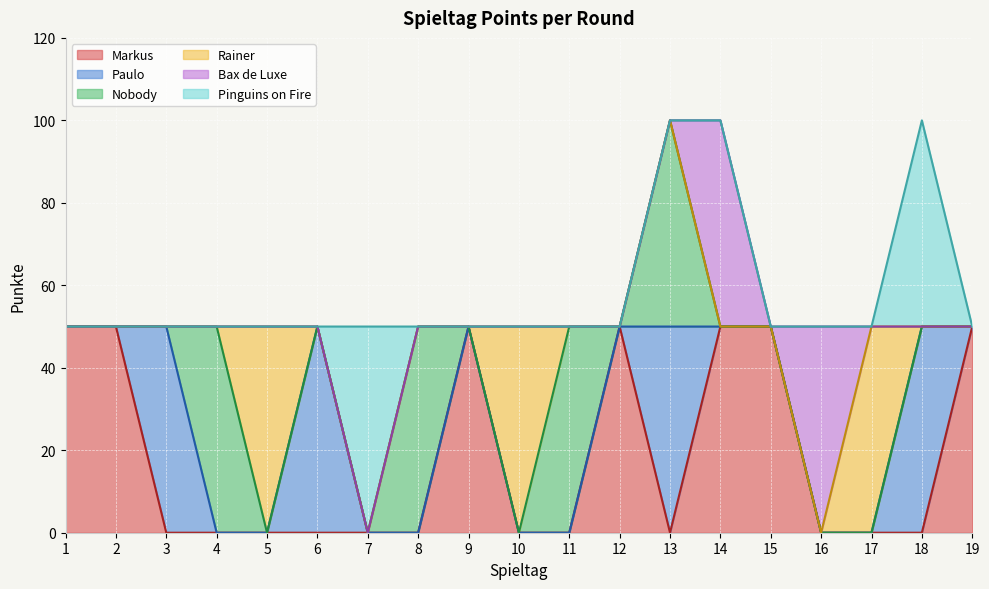

What is the total value across all series at 5?

50